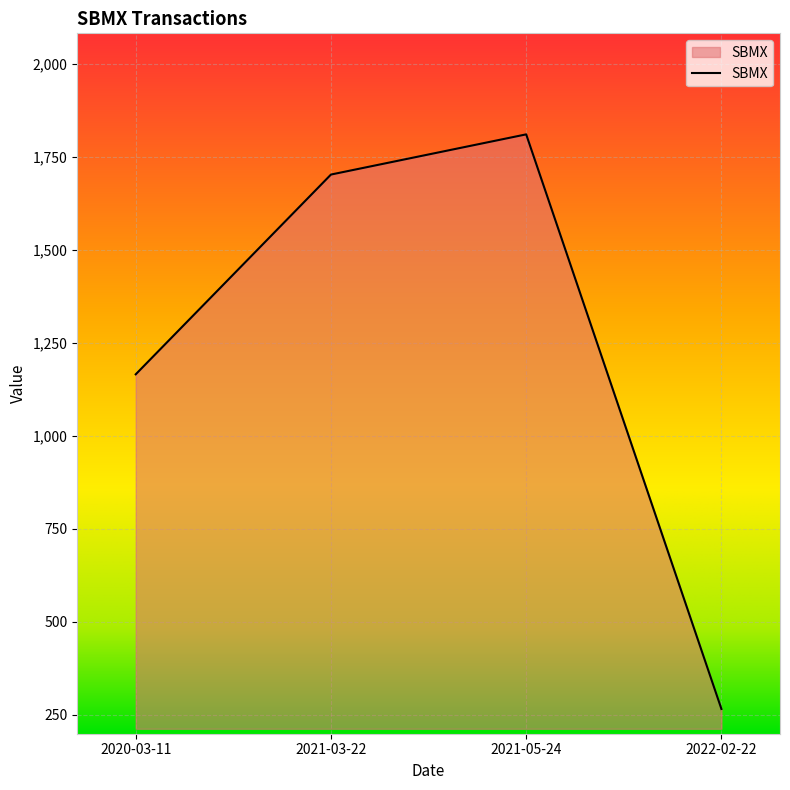

What is the difference between the maximum and minimum values?

1544.3